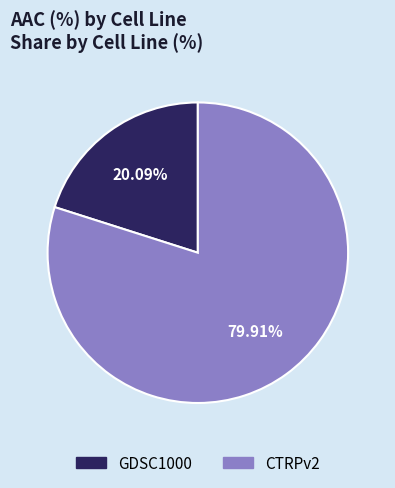

What is the total percentage of CTRPv2 and GDSC1000?

100.0%